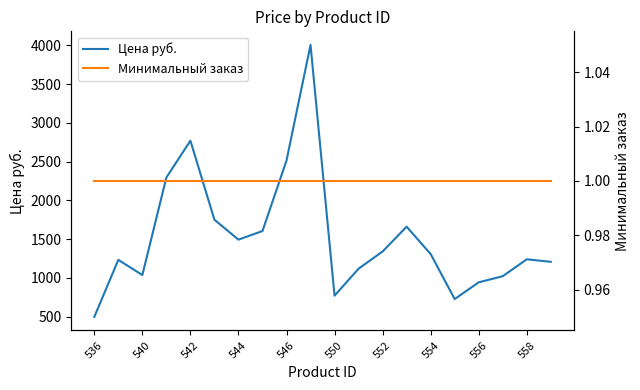

How many lines are shown in the chart?

2